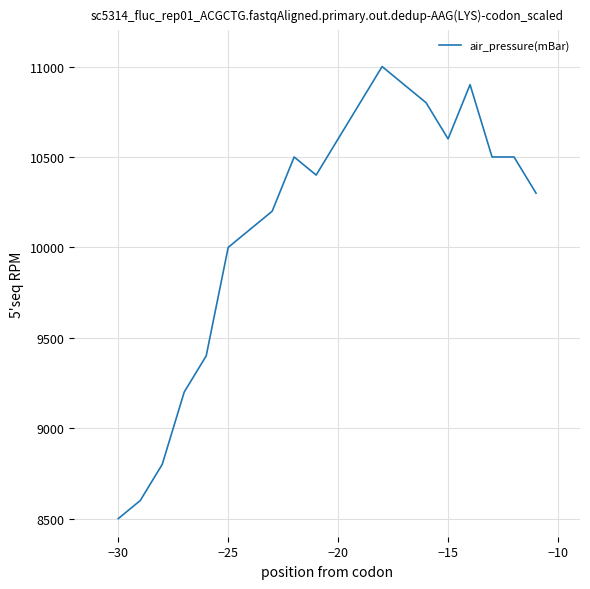

What is the difference between the maximum and minimum values?

2500.0